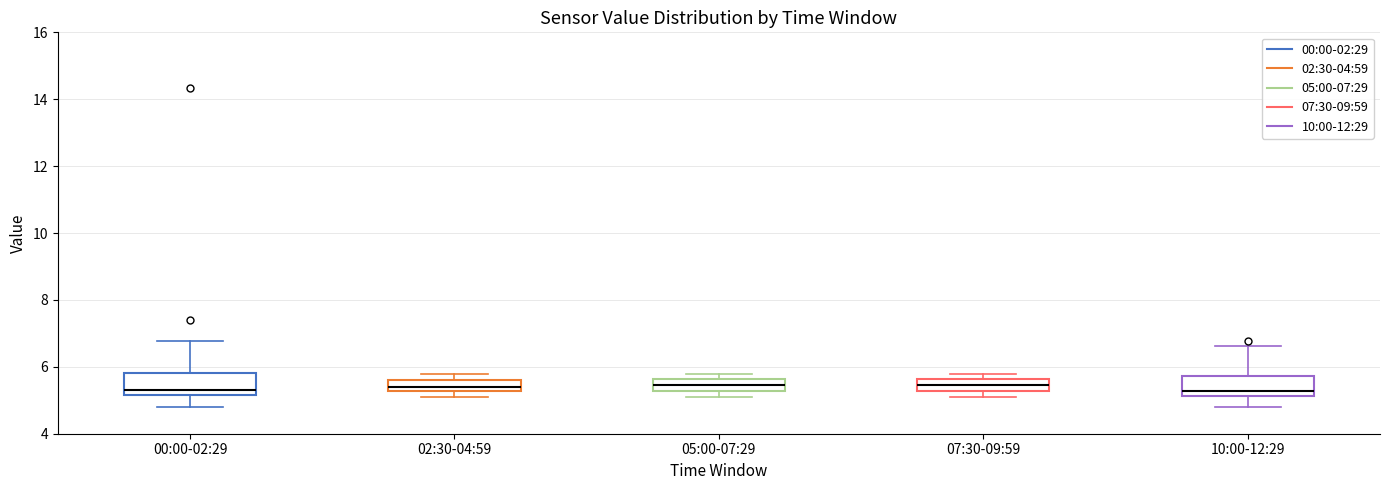

Reading left to right, transcribe this box plot: for each box, give where its median line is, the range the box spans, and where its two whiskers end, as read against the y-axis. The values are not printed on the chart, so give them approximately, as read against the axis.

00:00-02:29: median 5.4, box 5.2 to 5.8, whiskers 4.8 to 6.8
02:30-04:59: median 5.4, box 5.2 to 5.6, whiskers 5.2 (below the box's lower edge) to 5.8
05:00-07:29: median 5.4, box 5.2 to 5.6, whiskers 5.2 (below the box's lower edge) to 5.8
07:30-09:59: median 5.4, box 5.2 to 5.6, whiskers 5.2 (below the box's lower edge) to 5.8
10:00-12:29: median 5.2 (just above the box's lower edge), box 5.2 to 5.8, whiskers 4.8 to 6.6